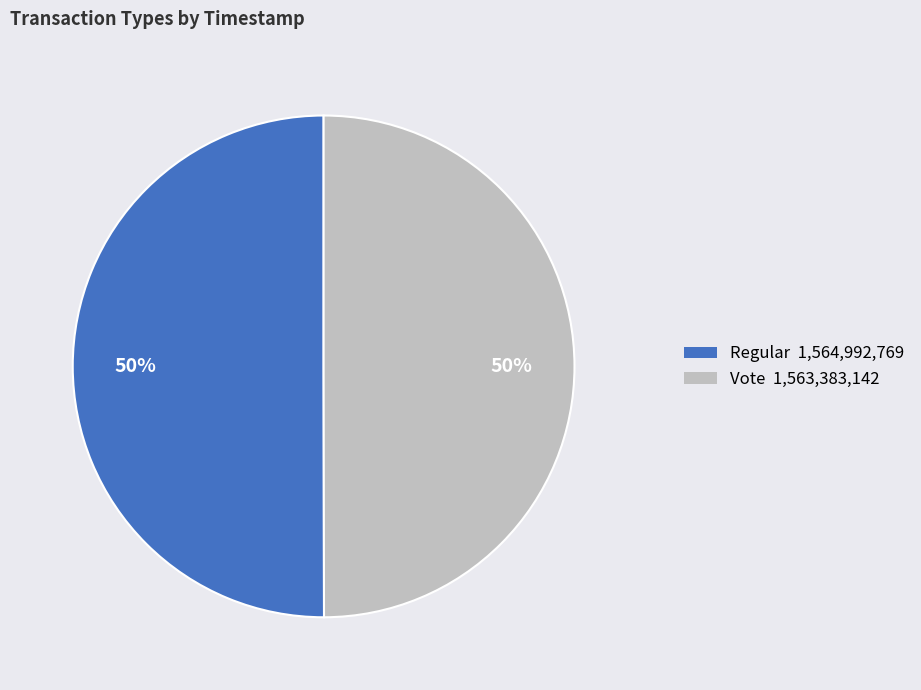

True or false: Regular accounts for 63% of the total.

False